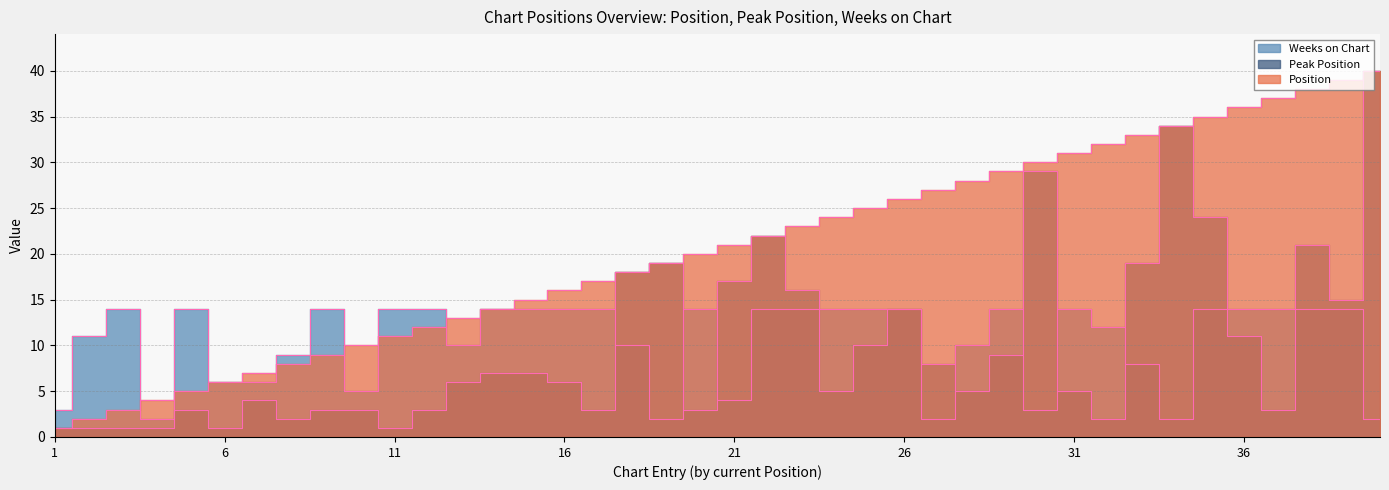

Which category has the highest value across all series?

40